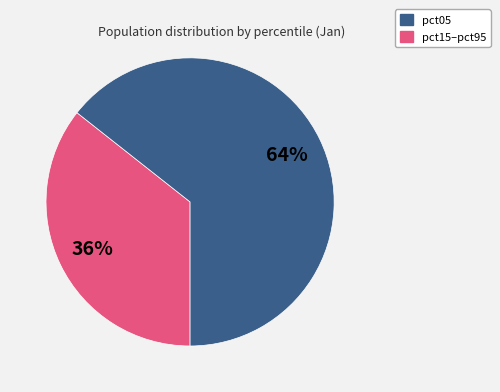

To the nearest percent, what is the average slice percentage?

50%